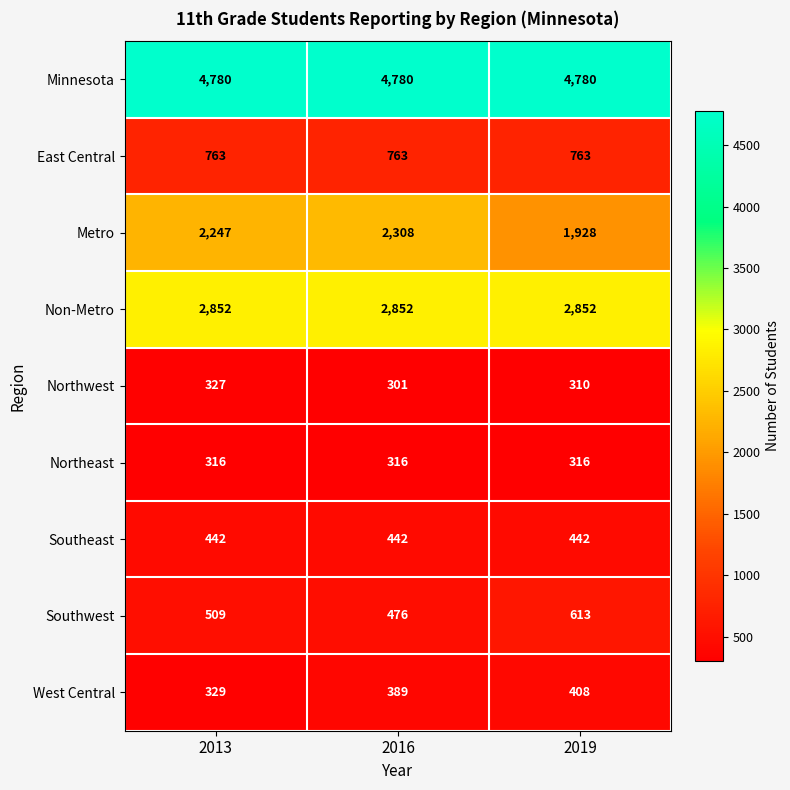

Where is Southwest nearest to the value 544?

2013